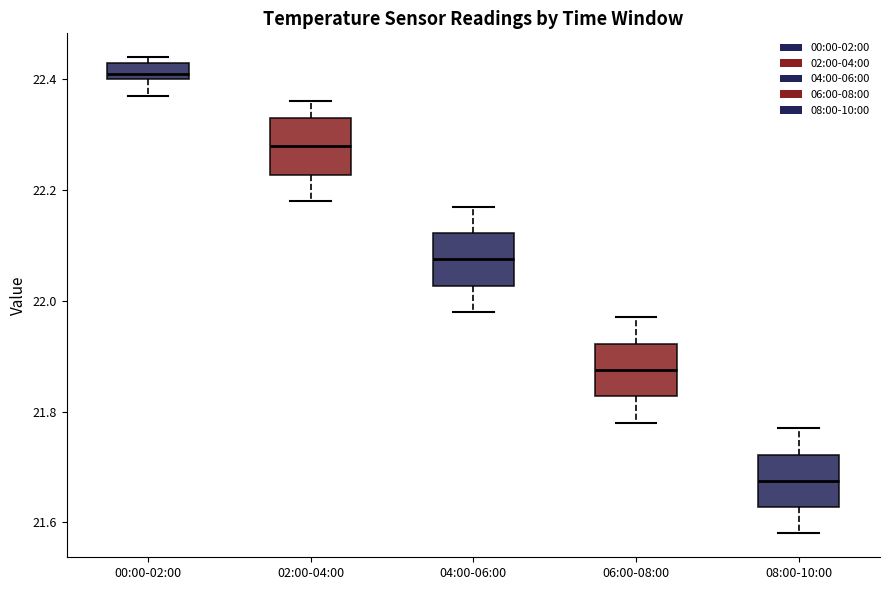

Which box has the lowest median line?

08:00-10:00